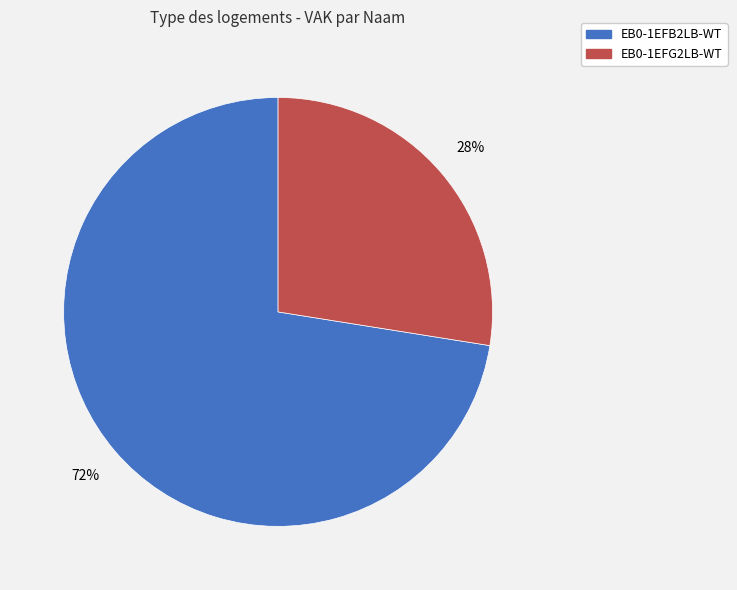

The EB0-1EFG2LB-WT slice represents 14% of the pie. True or false?

False